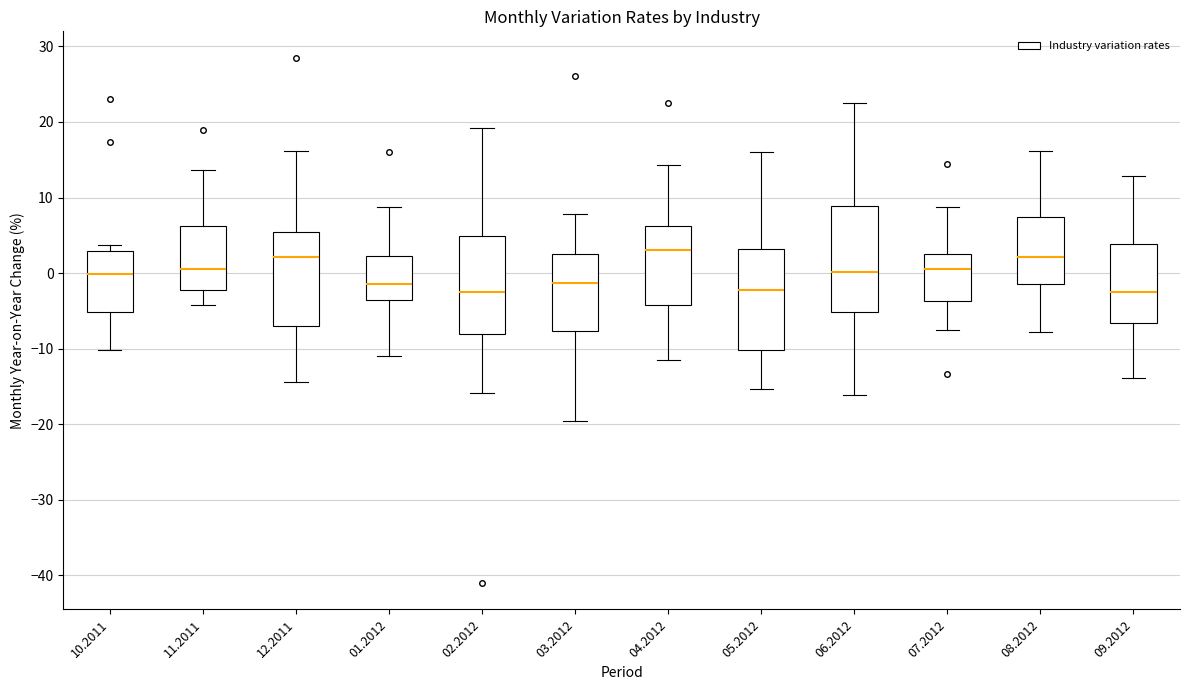

Where does the lower whisker of the box at x = 03.2012 end on the y-axis? The values are not printed on the chart, so give them approximately, as read against the axis.

-20